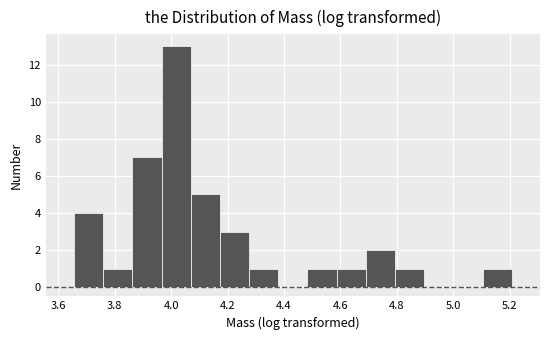

Reading left to right, list every bar in this chart as the range it spans on the x-axis followed by its height. Neither the bar edges nor the heights are printed on the chart, so give them approximately, as read against the axes.

3.66 to 3.76: 4
3.76 to 3.86: 1
3.86 to 3.96: 7
3.96 to 4.06: 13
4.06 to 4.18: 5
4.18 to 4.28: 3
4.28 to 4.38: 1
4.38 to 4.48: 0
4.48 to 4.58: 1
4.58 to 4.70: 1
4.70 to 4.80: 2
4.80 to 4.90: 1
4.90 to 5.00: 0
5.00 to 5.10: 0
5.10 to 5.20: 1